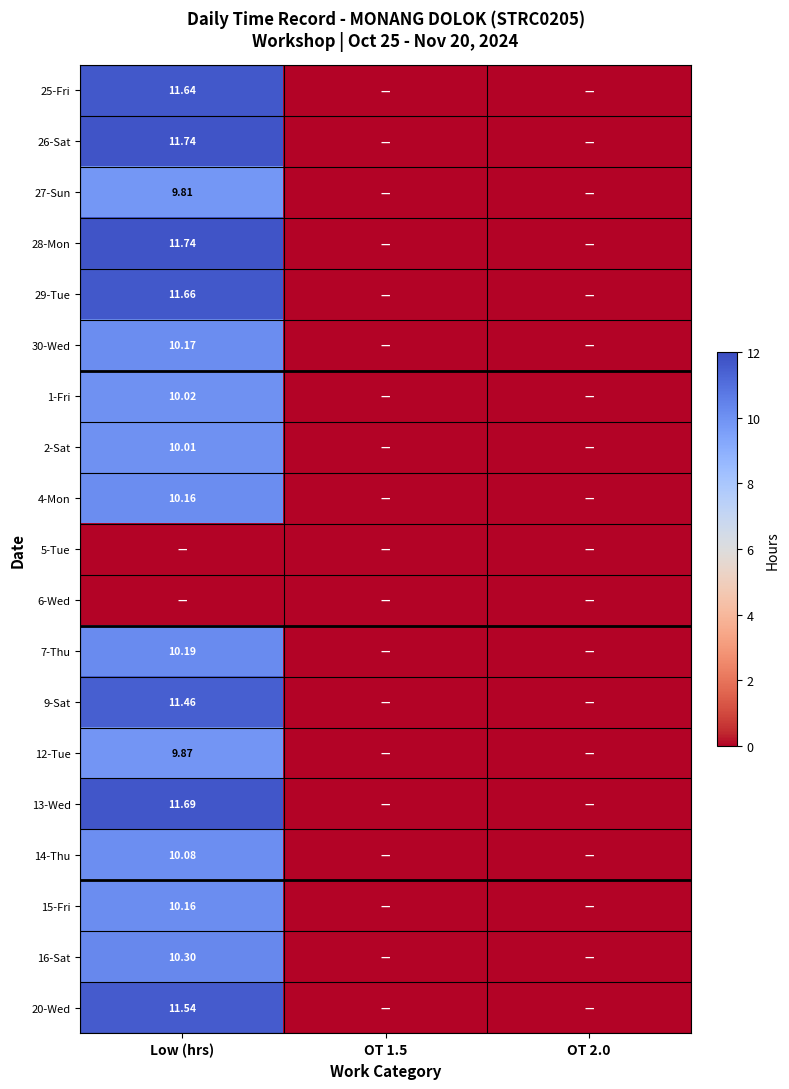

At which category does the chart reach its peak across all series?

Low (hrs)